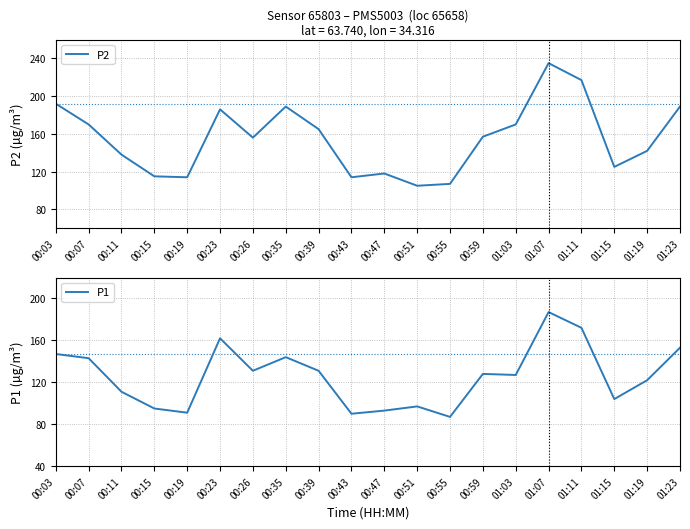

Where is the first local minimum for P2?

00:19